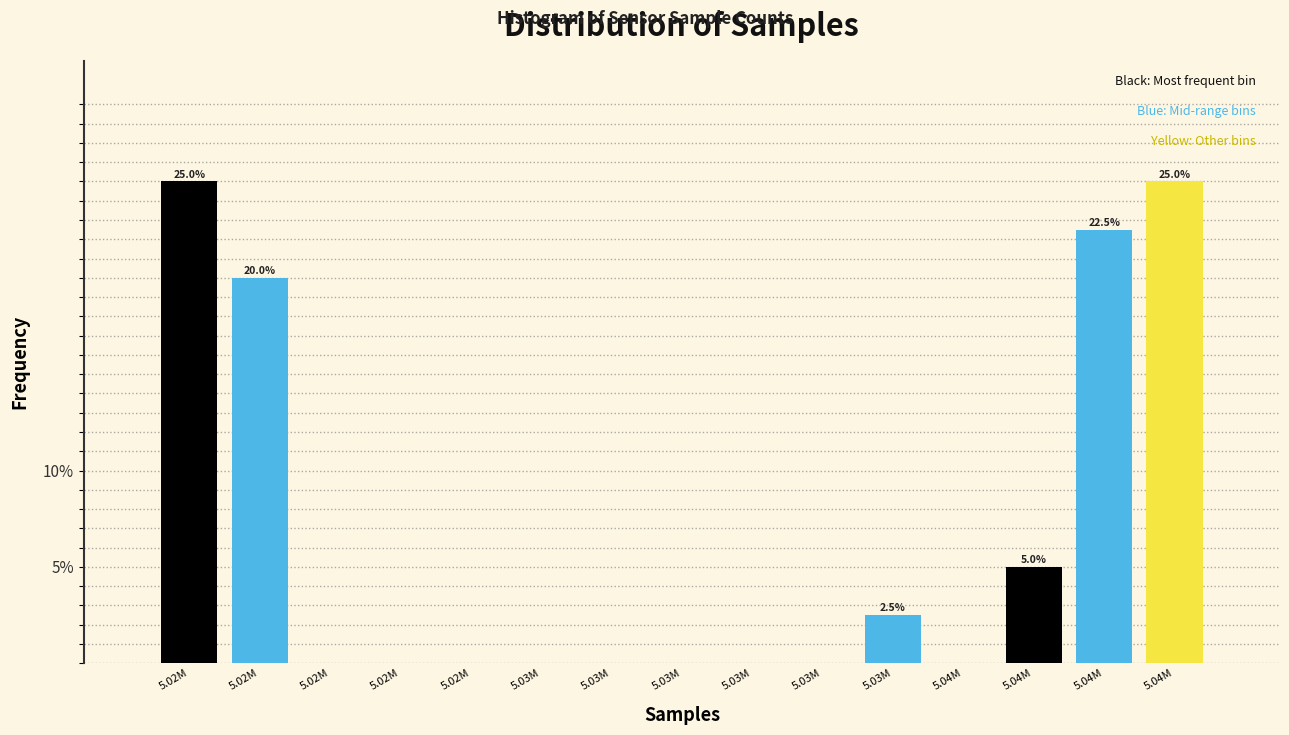

How many categories are shown in the chart?

15